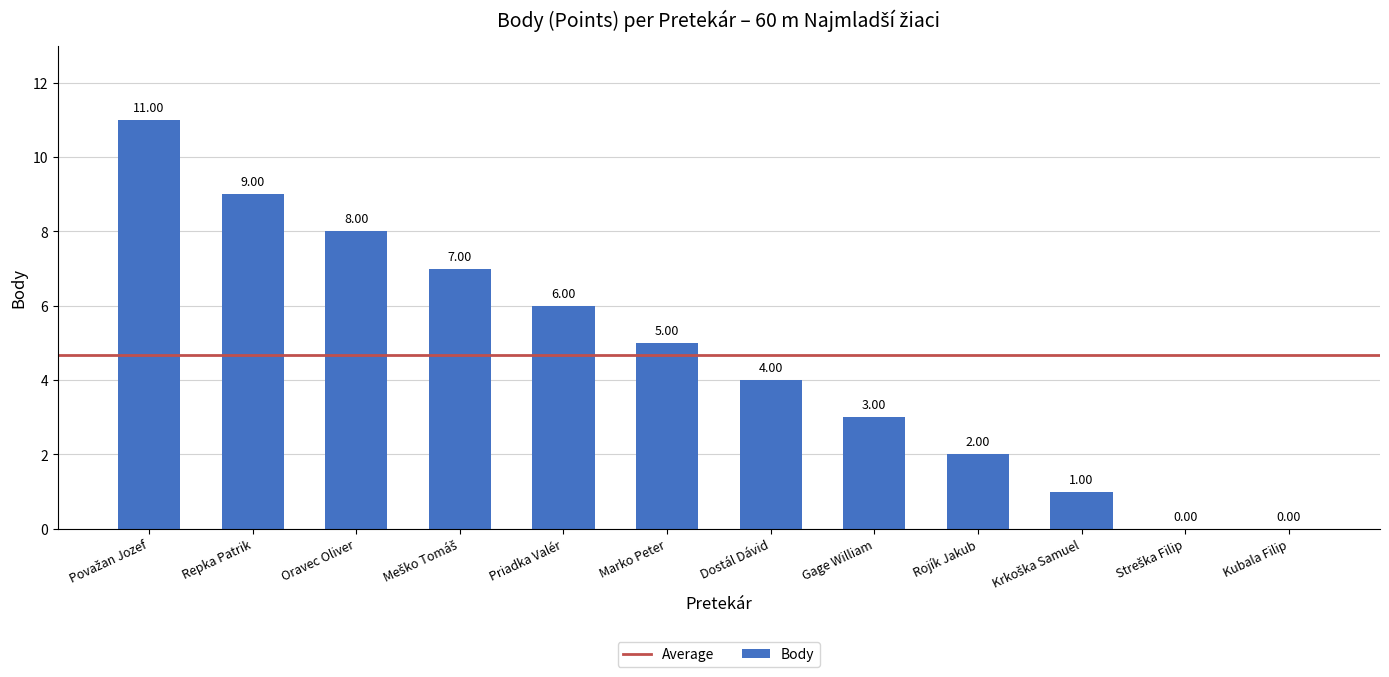

Approximately how many times larger is the value at Gage William compared to Oravec Oliver?

0.4